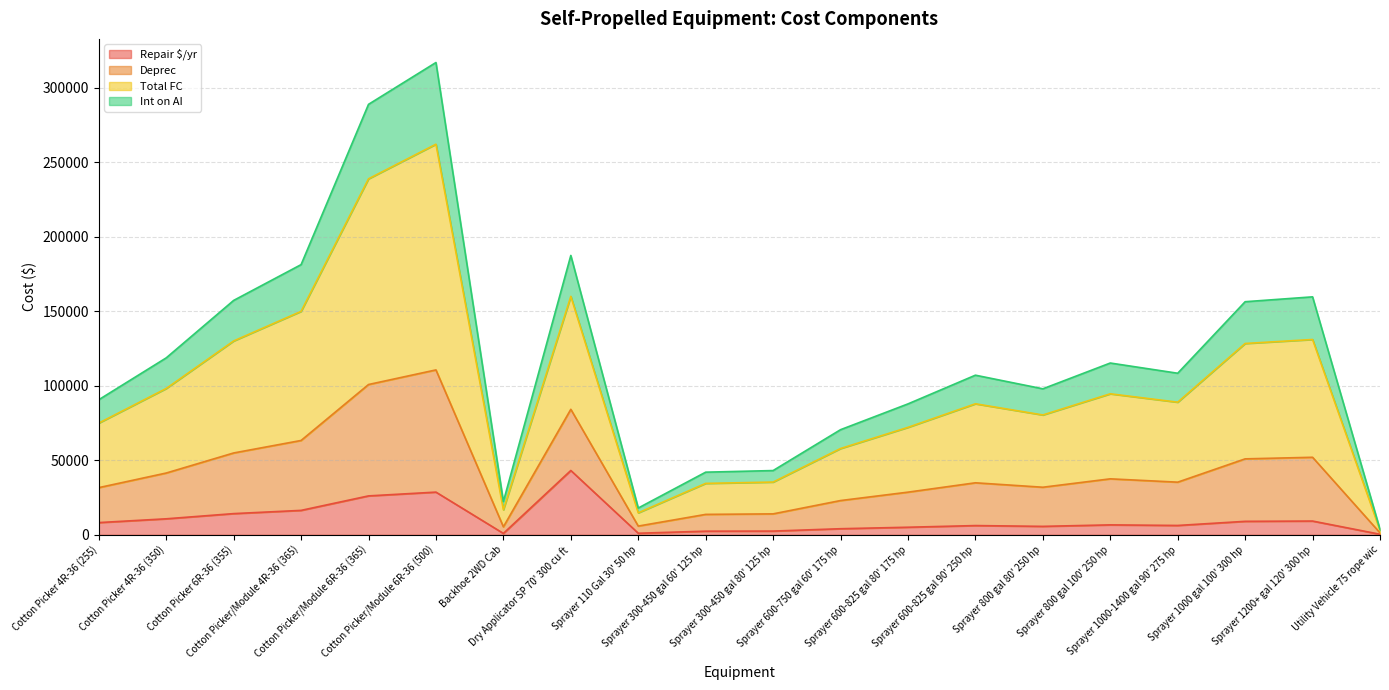

At which category does Total FC reach its first local peak?

Cotton Picker/Module 6R-36 (500)